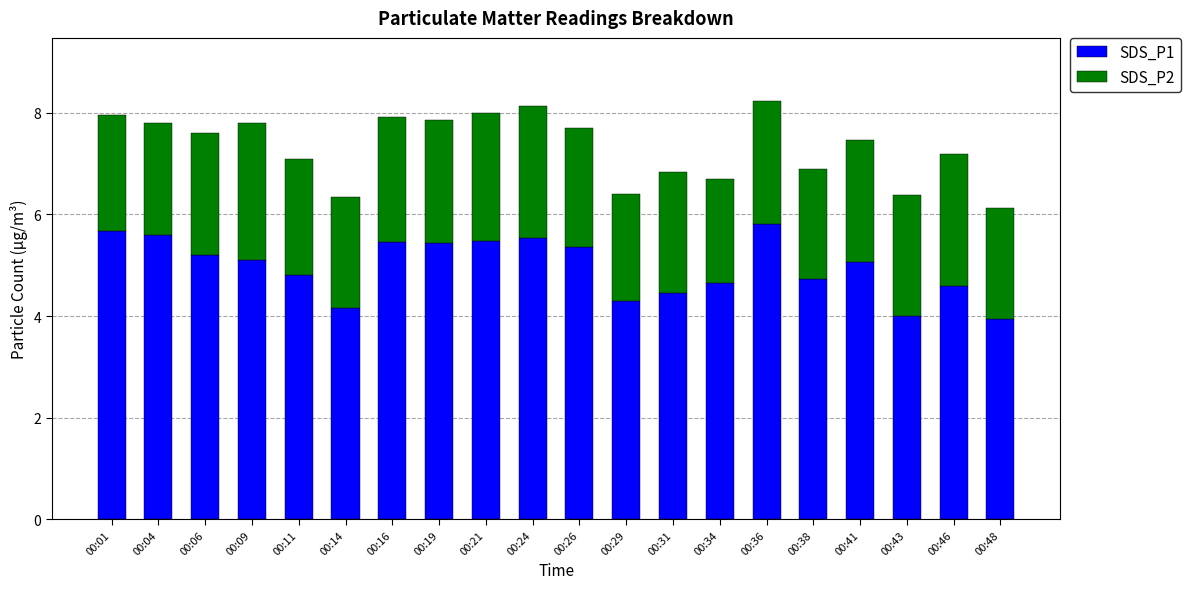

What is the sum of all SDS_P1 values?

99.3